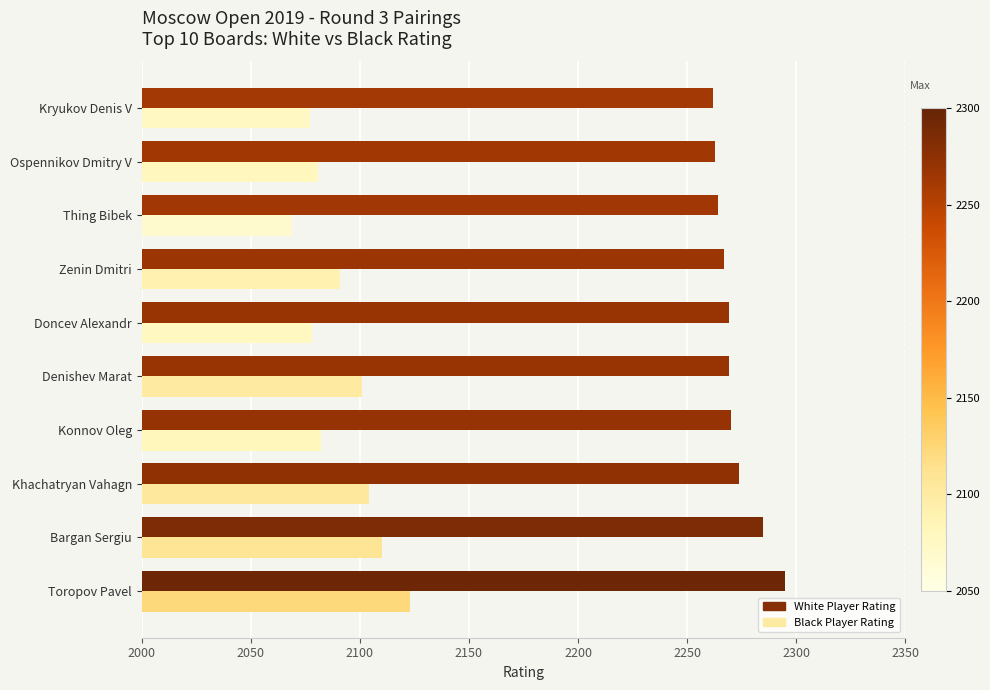

What is the difference between the maximum and minimum values in the White Player Rating series?

33